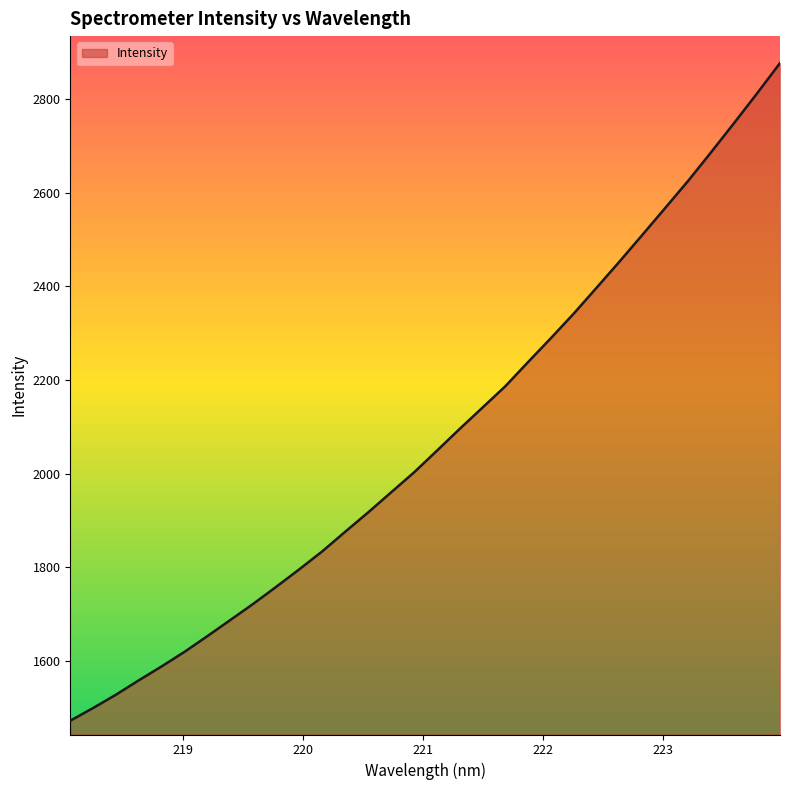

What is the minimum value shown in the chart?

1472.9